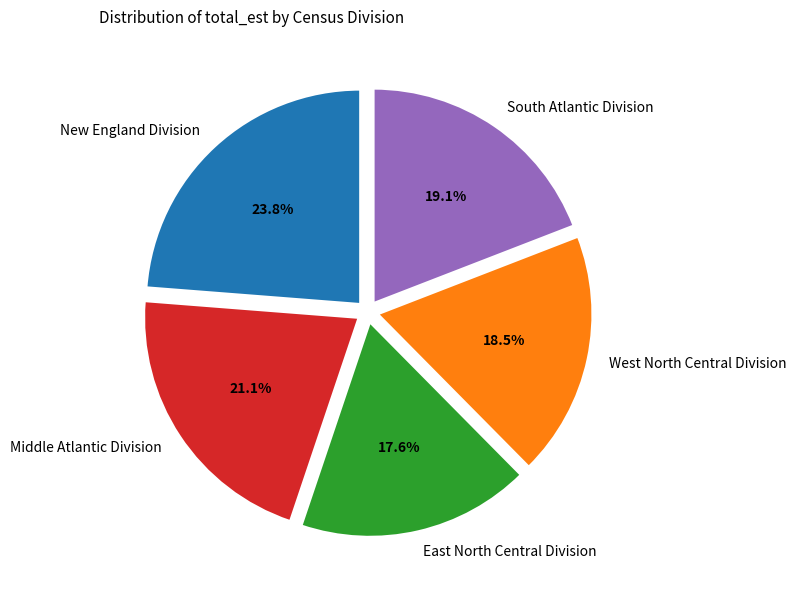

To the nearest percent, what percentage of the pie is South Atlantic Division?

19%